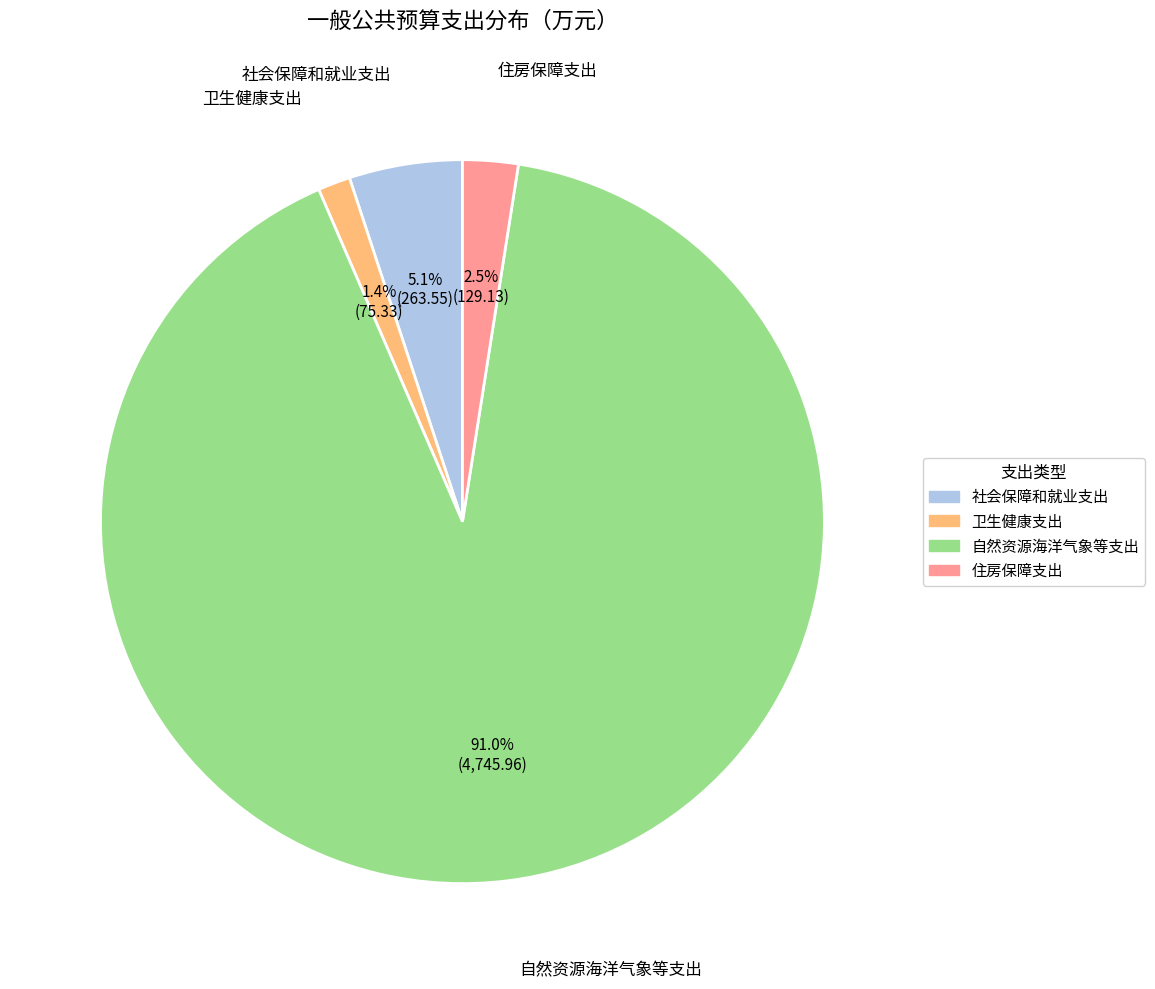

What percentage is the 自然资源海洋气象等支出 slice, to the nearest percent?

91%